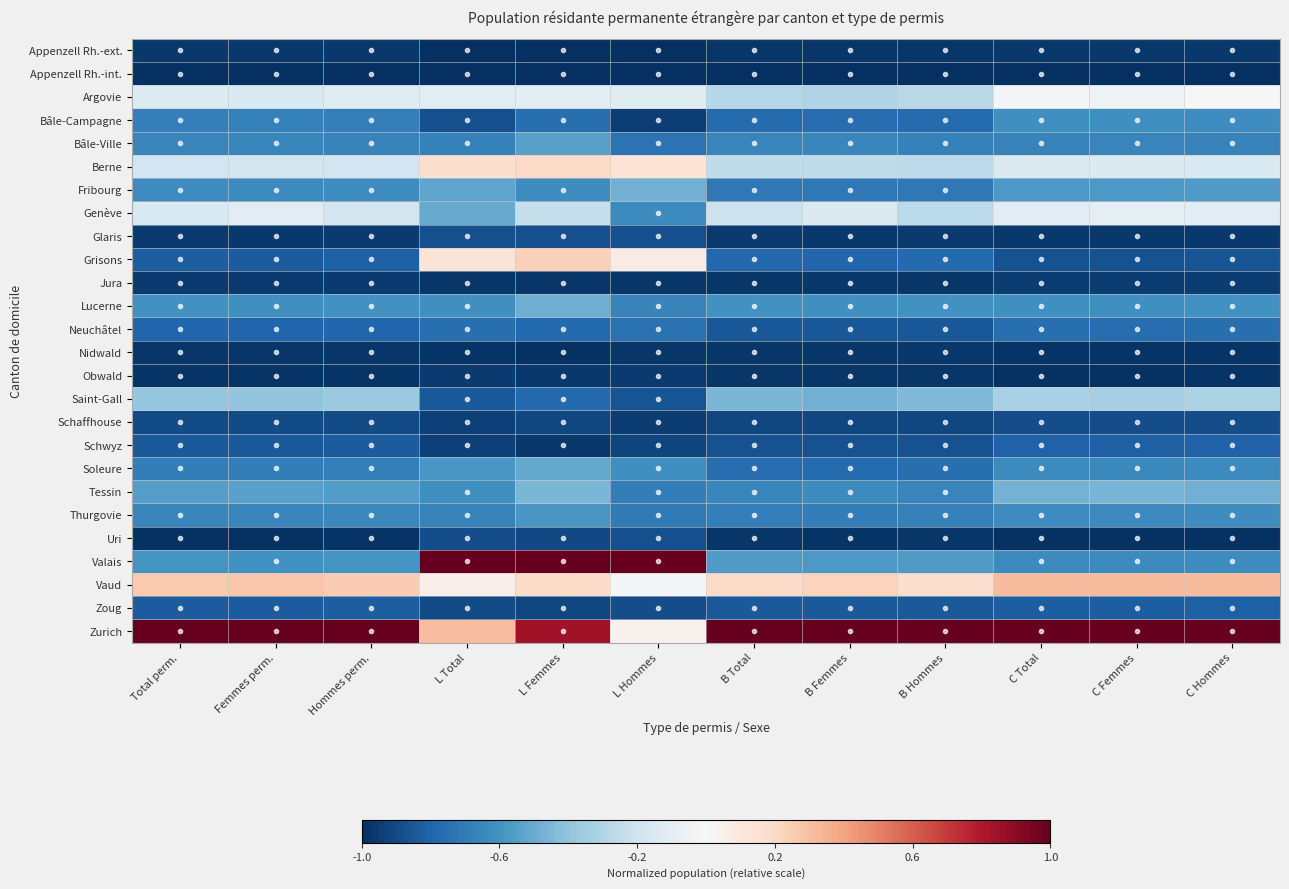

Reading left to right, transcribe all the data shown in this chart.

Appenzell Rh.-ext.: Total perm.=-1.0	Femmes perm.=-1.0	Hommes perm.=-1.0	L Total=-1.0	L Femmes=-1.0	L Hommes=-1.0	B Total=-1.0	B Femmes=-1.0	B Hommes=-1.0	C Total=-1.0	C Femmes=-1.0	C Hommes=-1.0
Appenzell Rh.-int.: Total perm.=-1.0	Femmes perm.=-1.0	Hommes perm.=-1.0	L Total=-1.0	L Femmes=-1.0	L Hommes=-1.0	B Total=-1.0	B Femmes=-1.0	B Hommes=-1.0	C Total=-1.0	C Femmes=-1.0	C Hommes=-1.0
Argovie: Total perm.=-0.1	Femmes perm.=-0.1	Hommes perm.=-0.1	L Total=-0.1	L Femmes=-0.1	L Hommes=-0.1	B Total=-0.3	B Femmes=-0.3	B Hommes=-0.3	C Total=-0.0	C Femmes=-0.0	C Hommes=-0.0
Bâle-Campagne: Total perm.=-0.7	Femmes perm.=-0.7	Hommes perm.=-0.7	L Total=-0.9	L Femmes=-0.8	L Hommes=-0.9	B Total=-0.8	B Femmes=-0.8	B Hommes=-0.8	C Total=-0.6	C Femmes=-0.6	C Hommes=-0.6
Bâle-Ville: Total perm.=-0.7	Femmes perm.=-0.7	Hommes perm.=-0.7	L Total=-0.7	L Femmes=-0.5	L Hommes=-0.7	B Total=-0.7	B Femmes=-0.6	B Hommes=-0.7	C Total=-0.7	C Femmes=-0.7	C Hommes=-0.7
Berne: Total perm.=-0.2	Femmes perm.=-0.2	Hommes perm.=-0.2	L Total=0.2	L Femmes=0.2	L Hommes=0.1	B Total=-0.3	B Femmes=-0.3	B Hommes=-0.3	C Total=-0.1	C Femmes=-0.1	C Hommes=-0.1
Fribourg: Total perm.=-0.6	Femmes perm.=-0.6	Hommes perm.=-0.6	L Total=-0.5	L Femmes=-0.6	L Hommes=-0.5	B Total=-0.7	B Femmes=-0.7	B Hommes=-0.7	C Total=-0.6	C Femmes=-0.6	C Hommes=-0.6
Genève: Total perm.=-0.1	Femmes perm.=-0.1	Hommes perm.=-0.2	L Total=-0.5	L Femmes=-0.2	L Hommes=-0.6	B Total=-0.2	B Femmes=-0.1	B Hommes=-0.3	C Total=-0.1	C Femmes=-0.1	C Hommes=-0.1
Glaris: Total perm.=-1.0	Femmes perm.=-1.0	Hommes perm.=-1.0	L Total=-0.9	L Femmes=-0.9	L Hommes=-0.9	B Total=-1.0	B Femmes=-1.0	B Hommes=-1.0	C Total=-1.0	C Femmes=-1.0	C Hommes=-1.0
Grisons: Total perm.=-0.8	Femmes perm.=-0.8	Hommes perm.=-0.8	L Total=0.1	L Femmes=0.2	L Hommes=0.1	B Total=-0.8	B Femmes=-0.8	B Hommes=-0.8	C Total=-0.9	C Femmes=-0.9	C Hommes=-0.9
Jura: Total perm.=-1.0	Femmes perm.=-1.0	Hommes perm.=-1.0	L Total=-1.0	L Femmes=-1.0	L Hommes=-1.0	B Total=-1.0	B Femmes=-1.0	B Hommes=-1.0	C Total=-0.9	C Femmes=-1.0	C Hommes=-0.9
Lucerne: Total perm.=-0.6	Femmes perm.=-0.6	Hommes perm.=-0.6	L Total=-0.6	L Femmes=-0.5	L Hommes=-0.7	B Total=-0.6	B Femmes=-0.6	B Hommes=-0.6	C Total=-0.6	C Femmes=-0.6	C Hommes=-0.6
Neuchâtel: Total perm.=-0.8	Femmes perm.=-0.8	Hommes perm.=-0.8	L Total=-0.8	L Femmes=-0.8	L Hommes=-0.7	B Total=-0.8	B Femmes=-0.8	B Hommes=-0.8	C Total=-0.8	C Femmes=-0.8	C Hommes=-0.8
Nidwald: Total perm.=-1.0	Femmes perm.=-1.0	Hommes perm.=-1.0	L Total=-1.0	L Femmes=-1.0	L Hommes=-1.0	B Total=-1.0	B Femmes=-1.0	B Hommes=-1.0	C Total=-1.0	C Femmes=-1.0	C Hommes=-1.0
Obwald: Total perm.=-1.0	Femmes perm.=-1.0	Hommes perm.=-1.0	L Total=-1.0	L Femmes=-1.0	L Hommes=-1.0	B Total=-1.0	B Femmes=-1.0	B Hommes=-1.0	C Total=-1.0	C Femmes=-1.0	C Hommes=-1.0
Saint-Gall: Total perm.=-0.4	Femmes perm.=-0.4	Hommes perm.=-0.4	L Total=-0.8	L Femmes=-0.8	L Hommes=-0.9	B Total=-0.5	B Femmes=-0.5	B Hommes=-0.4	C Total=-0.3	C Femmes=-0.3	C Hommes=-0.3
Schaffhouse: Total perm.=-0.9	Femmes perm.=-0.9	Hommes perm.=-0.9	L Total=-0.9	L Femmes=-0.9	L Hommes=-0.9	B Total=-0.9	B Femmes=-0.9	B Hommes=-0.9	C Total=-0.9	C Femmes=-0.9	C Hommes=-0.9
Schwyz: Total perm.=-0.8	Femmes perm.=-0.8	Hommes perm.=-0.8	L Total=-0.9	L Femmes=-1.0	L Hommes=-0.9	B Total=-0.9	B Femmes=-0.9	B Hommes=-0.9	C Total=-0.8	C Femmes=-0.8	C Hommes=-0.8
Soleure: Total perm.=-0.7	Femmes perm.=-0.7	Hommes perm.=-0.7	L Total=-0.6	L Femmes=-0.5	L Hommes=-0.6	B Total=-0.8	B Femmes=-0.8	B Hommes=-0.8	C Total=-0.6	C Femmes=-0.6	C Hommes=-0.6
Tessin: Total perm.=-0.5	Femmes perm.=-0.5	Hommes perm.=-0.6	L Total=-0.6	L Femmes=-0.5	L Hommes=-0.7	B Total=-0.6	B Femmes=-0.6	B Hommes=-0.7	C Total=-0.5	C Femmes=-0.5	C Hommes=-0.5
Thurgovie: Total perm.=-0.7	Femmes perm.=-0.7	Hommes perm.=-0.6	L Total=-0.7	L Femmes=-0.6	L Hommes=-0.7	B Total=-0.7	B Femmes=-0.7	B Hommes=-0.7	C Total=-0.6	C Femmes=-0.6	C Hommes=-0.6
Uri: Total perm.=-1.0	Femmes perm.=-1.0	Hommes perm.=-1.0	L Total=-0.9	L Femmes=-0.9	L Hommes=-0.9	B Total=-1.0	B Femmes=-1.0	B Hommes=-1.0	C Total=-1.0	C Femmes=-1.0	C Hommes=-1.0
Valais: Total perm.=-0.6	Femmes perm.=-0.6	Hommes perm.=-0.6	L Total=1.0	L Femmes=1.0	L Hommes=1.0	B Total=-0.6	B Femmes=-0.6	B Hommes=-0.6	C Total=-0.6	C Femmes=-0.6	C Hommes=-0.6
Vaud: Total perm.=0.3	Femmes perm.=0.3	Hommes perm.=0.3	L Total=0.1	L Femmes=0.2	L Hommes=-0.0	B Total=0.2	B Femmes=0.2	B Hommes=0.2	C Total=0.3	C Femmes=0.3	C Hommes=0.3
Zoug: Total perm.=-0.8	Femmes perm.=-0.8	Hommes perm.=-0.8	L Total=-0.9	L Femmes=-0.9	L Hommes=-0.9	B Total=-0.8	B Femmes=-0.8	B Hommes=-0.8	C Total=-0.8	C Femmes=-0.8	C Hommes=-0.8
Zurich: Total perm.=1.0	Femmes perm.=1.0	Hommes perm.=1.0	L Total=0.3	L Femmes=0.8	L Hommes=0.0	B Total=1.0	B Femmes=1.0	B Hommes=1.0	C Total=1.0	C Femmes=1.0	C Hommes=1.0